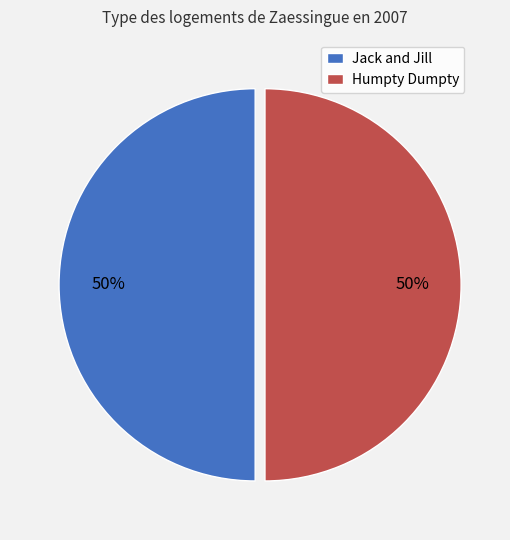

Do Jack and Jill and Humpty Dumpty together represent more than half of the pie?

Yes